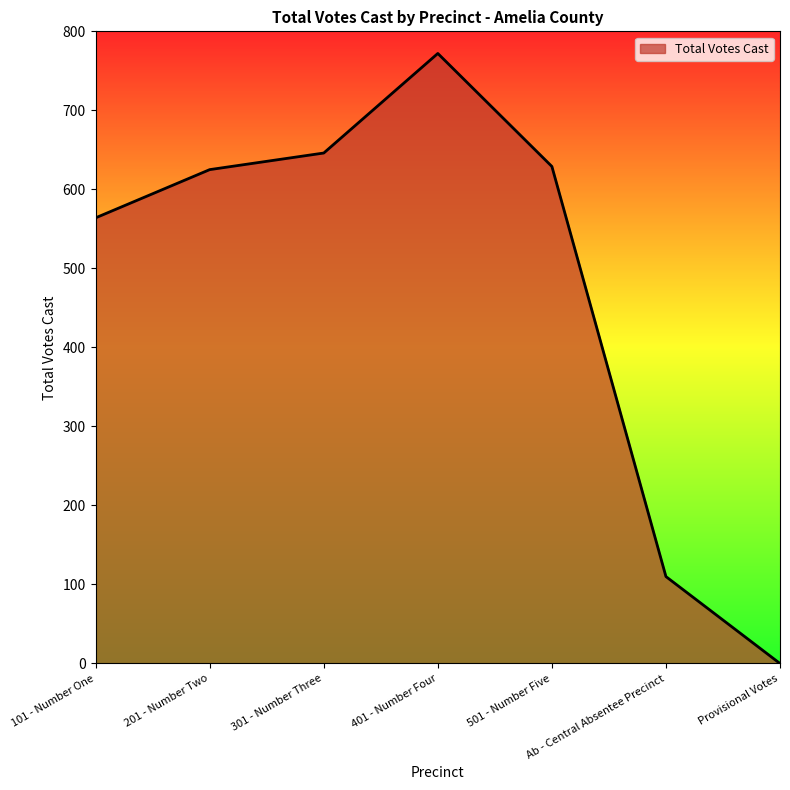

What is the maximum value shown in the chart?

772